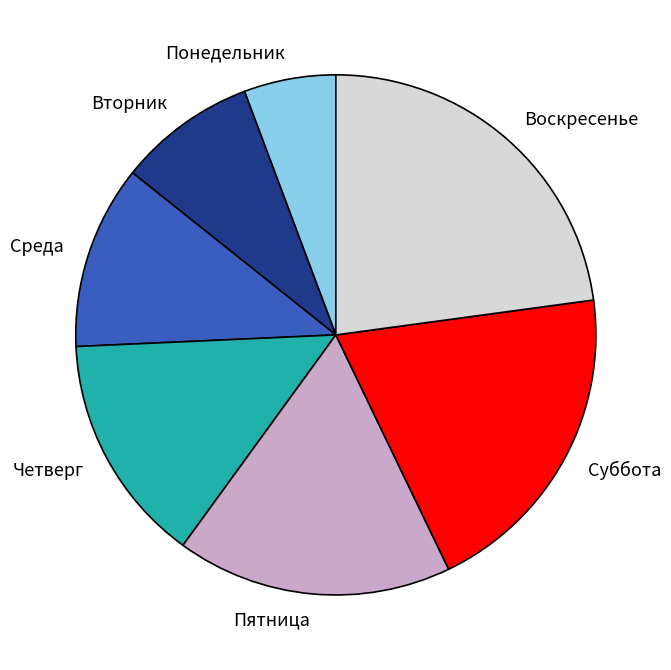

Rank the categories by value from highest to lowest.

Воскресенье, Суббота, Пятница, Четверг, Среда, Вторник, Понедельник